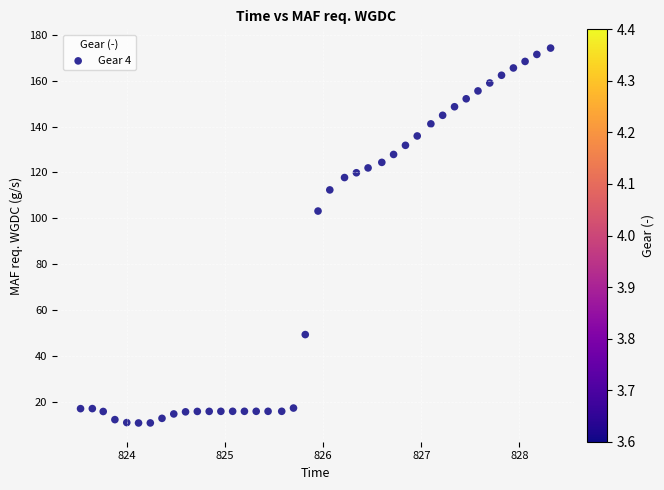

What Y value in the scatter plot is closest to 92?

103.2